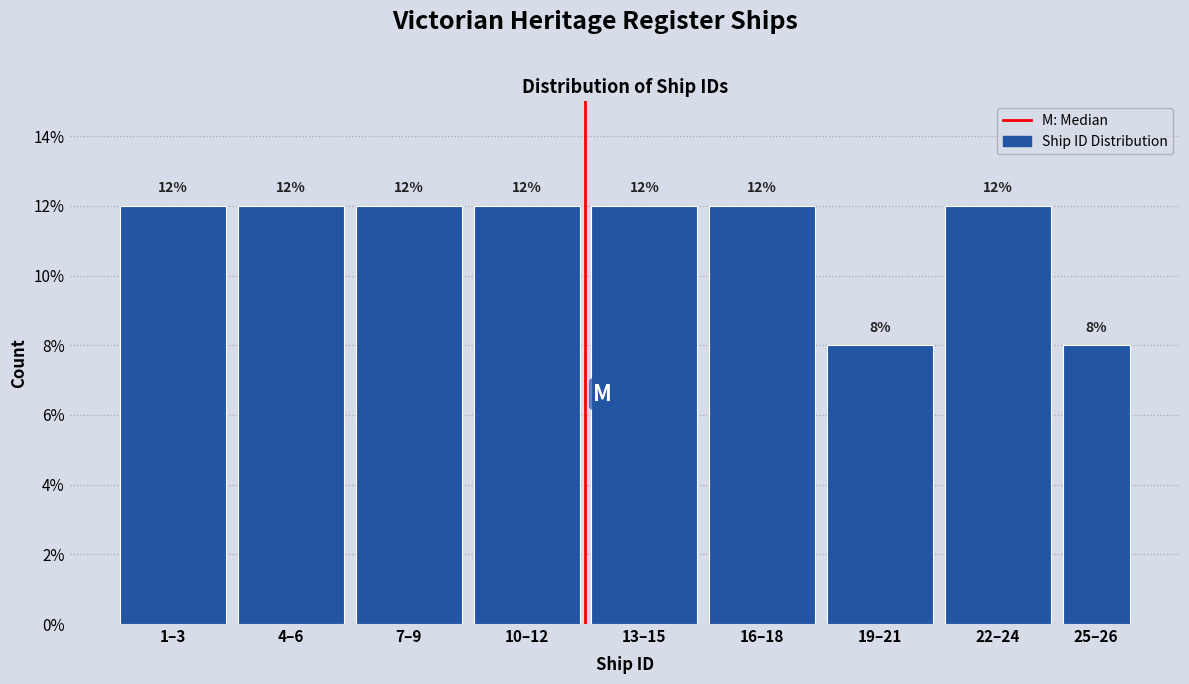

Reading left to right, list all the values displayed in this chart.

1–3=12	4–6=12	7–9=12	10–12=12	13–15=12	16–18=12	19–21=8	22–24=12	25–26=8